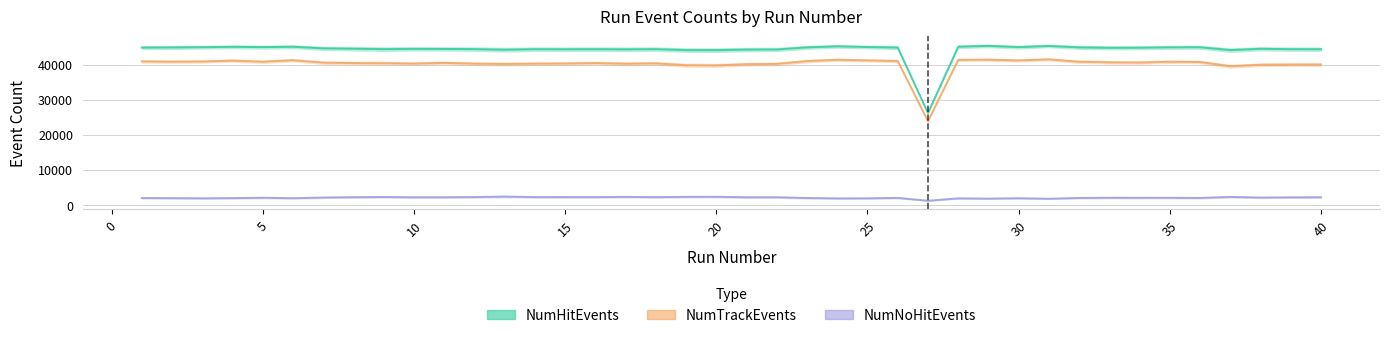

Is this an area chart (filled region under the line)?

No